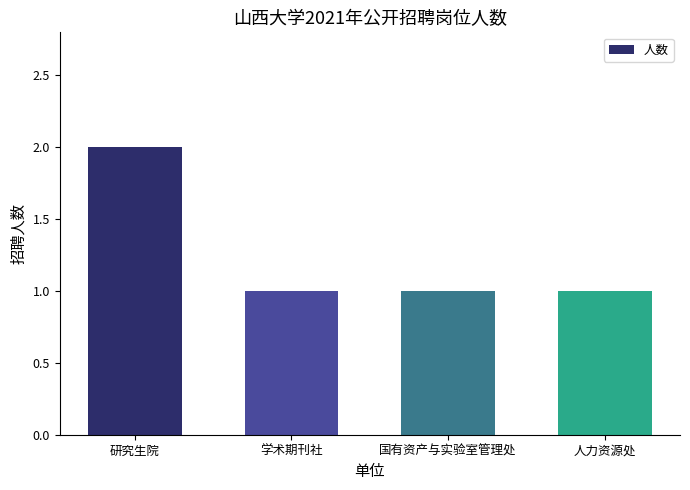

Are the bars horizontal?

No